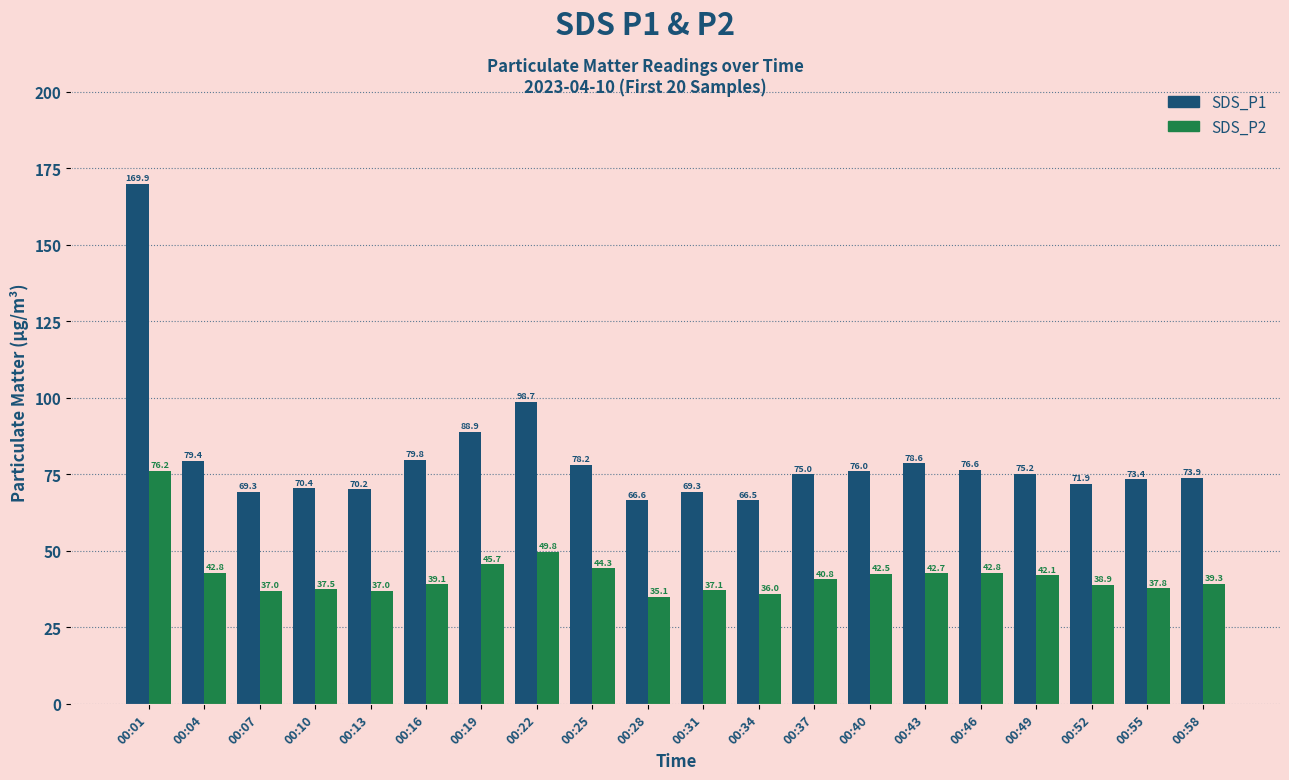

At which category is the sum across all series the highest?

00:01